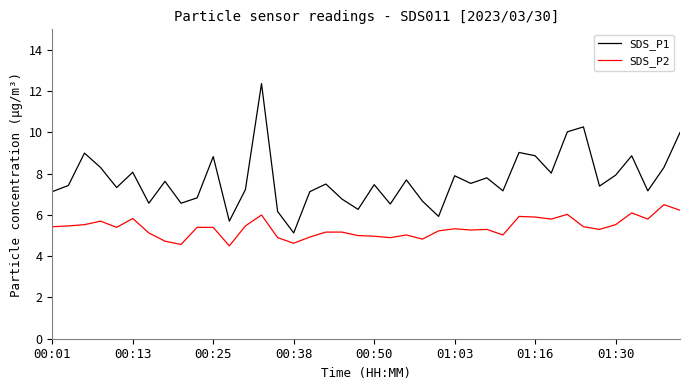

Which series has the widest spread of values?

SDS_P1